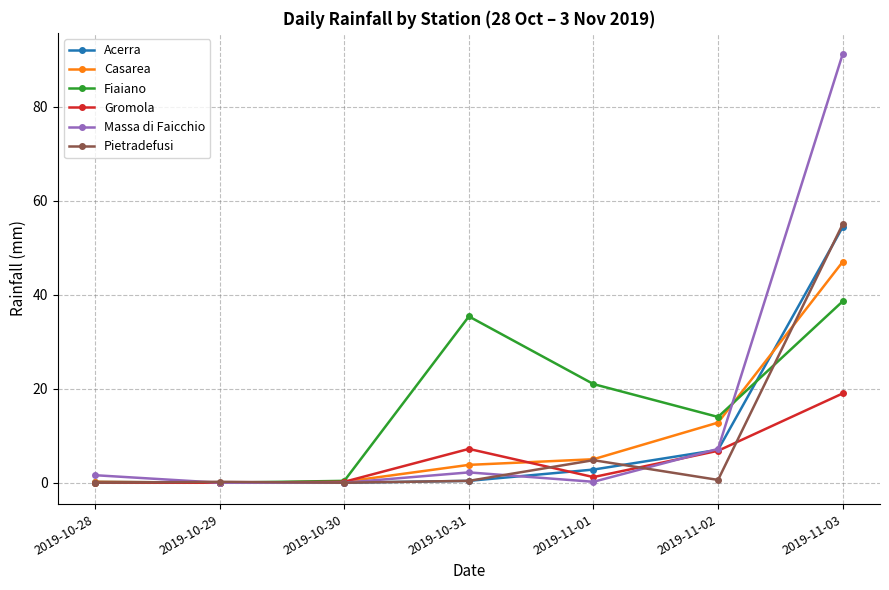

At which category is the sum across all series the highest?

2019-11-03